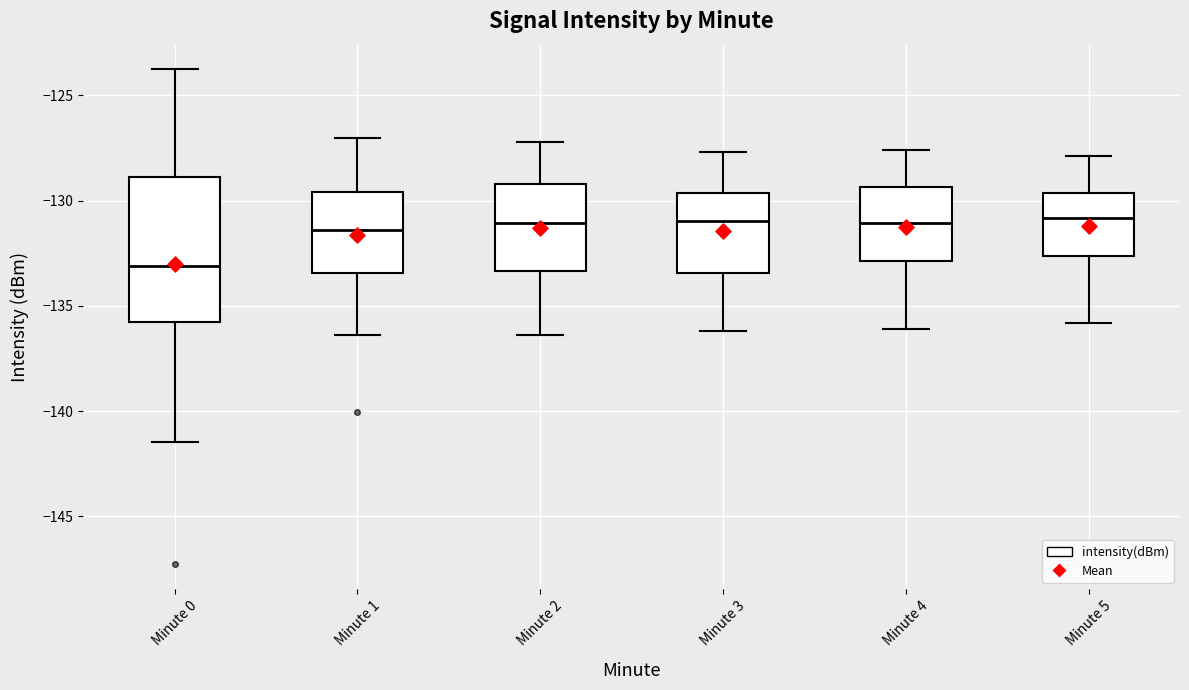

Reading left to right, read every box against the y-axis: the position of its median line, the range the box covers, and the ends of its whiskers. The values are not printed on the chart, so give them approximately, as read against the axis.

Minute 0: median -133.0, box -136.0 to -129.0, whiskers -141.5 to -124.0
Minute 1: median -131.5, box -133.5 to -129.5, whiskers -136.5 to -127.0
Minute 2: median -131.0, box -133.5 to -129.0, whiskers -136.5 to -127.0
Minute 3: median -131.0, box -133.5 to -129.5, whiskers -136.0 to -127.5
Minute 4: median -131.0, box -133.0 to -129.5, whiskers -136.0 to -127.5
Minute 5: median -131.0, box -132.5 to -129.5, whiskers -136.0 to -128.0